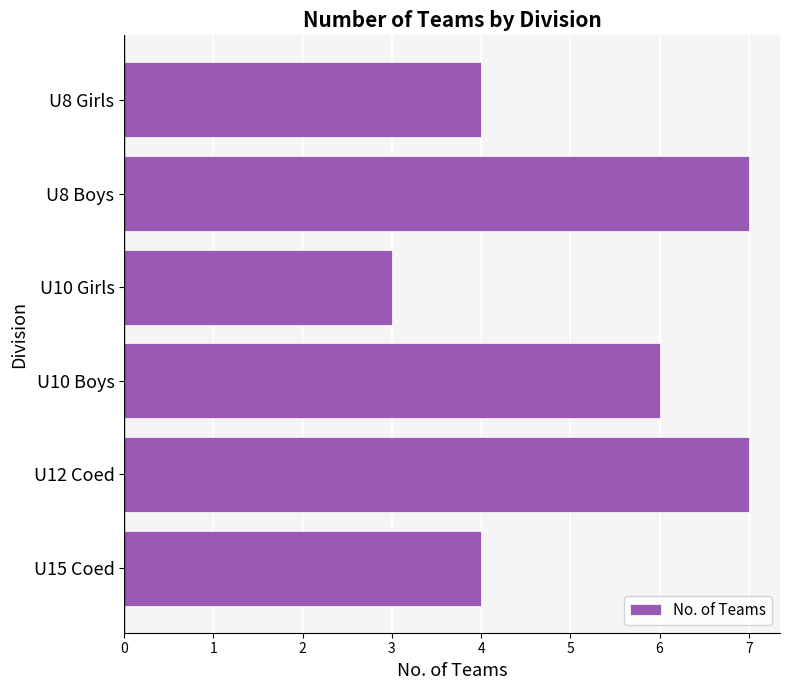

What position from the top is U8 Girls?

1